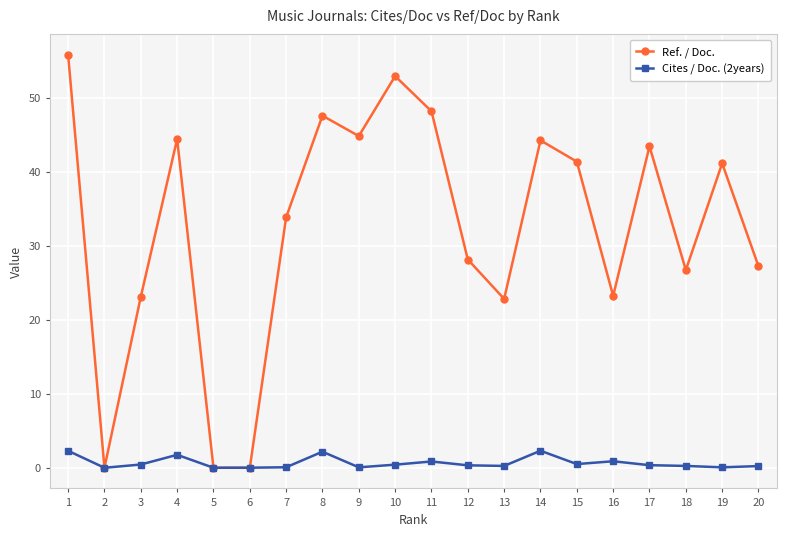

Which series has the largest range (max minus min)?

Ref. / Doc.